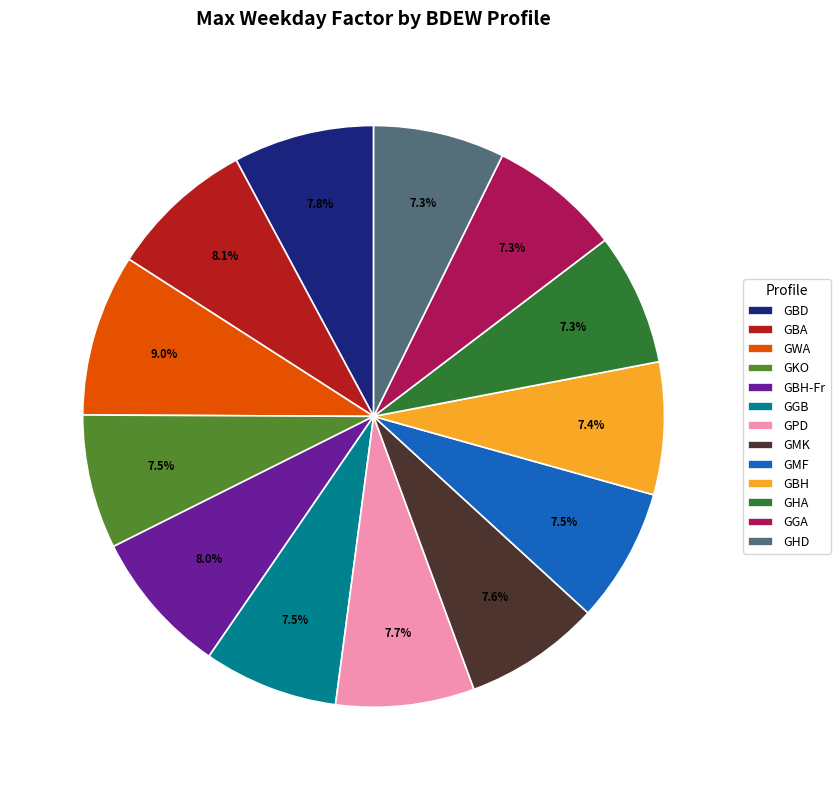

Approximately how many times larger is the value at GGB compared to GBA?

0.9